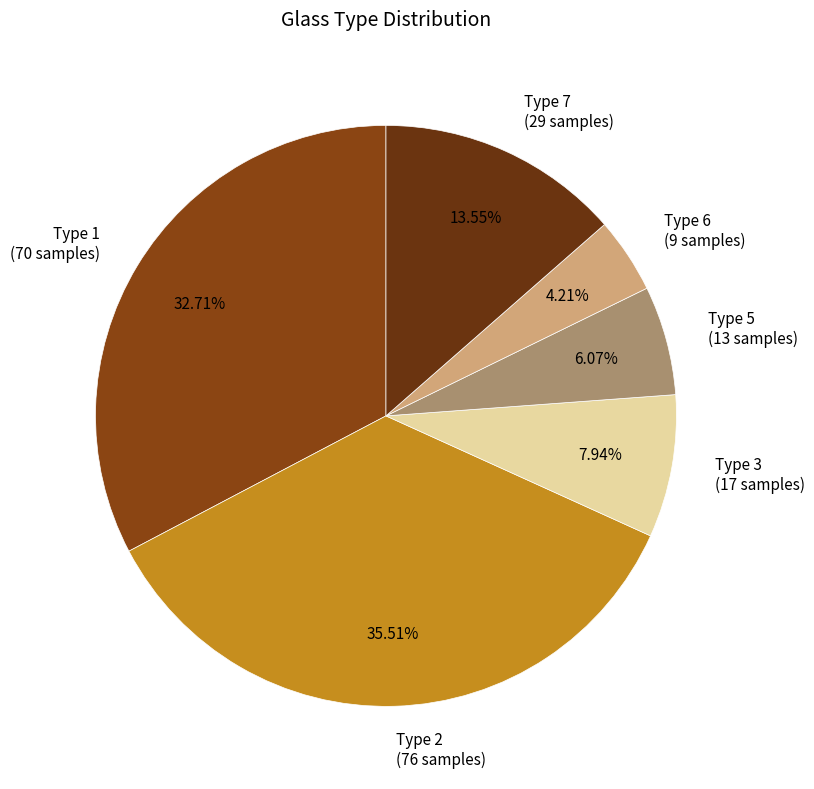

Between Type 3 and Type 5, which is larger?

Type 3